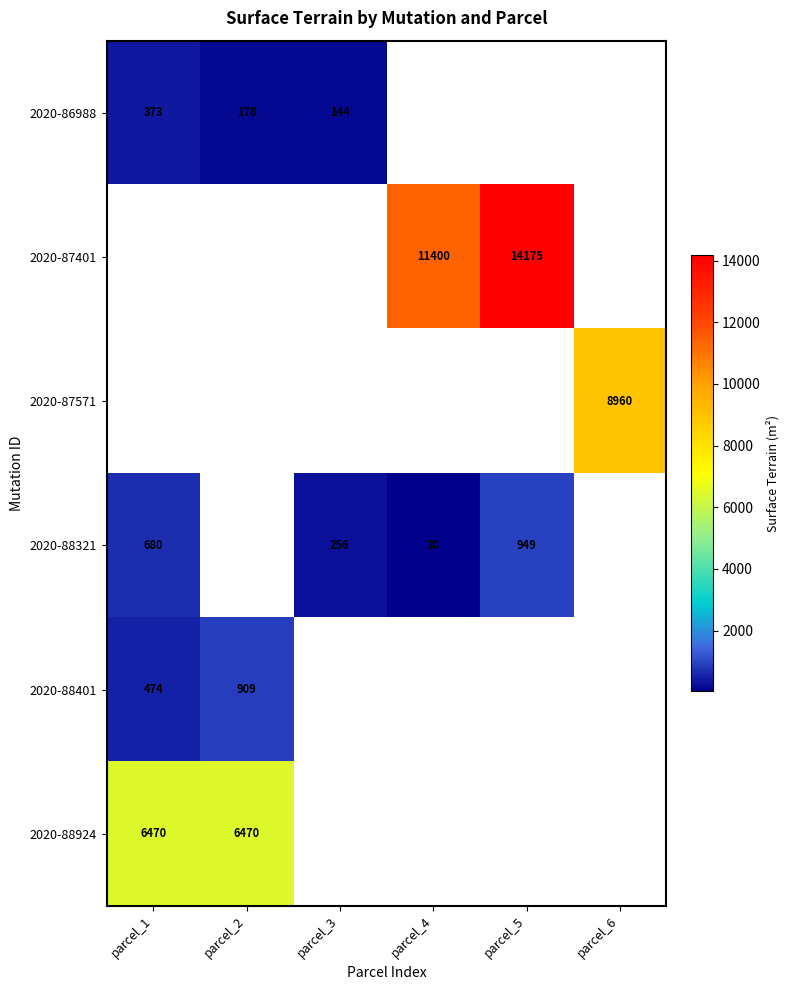

Is it true that 2020-86988 equals 178 at parcel_2?

True